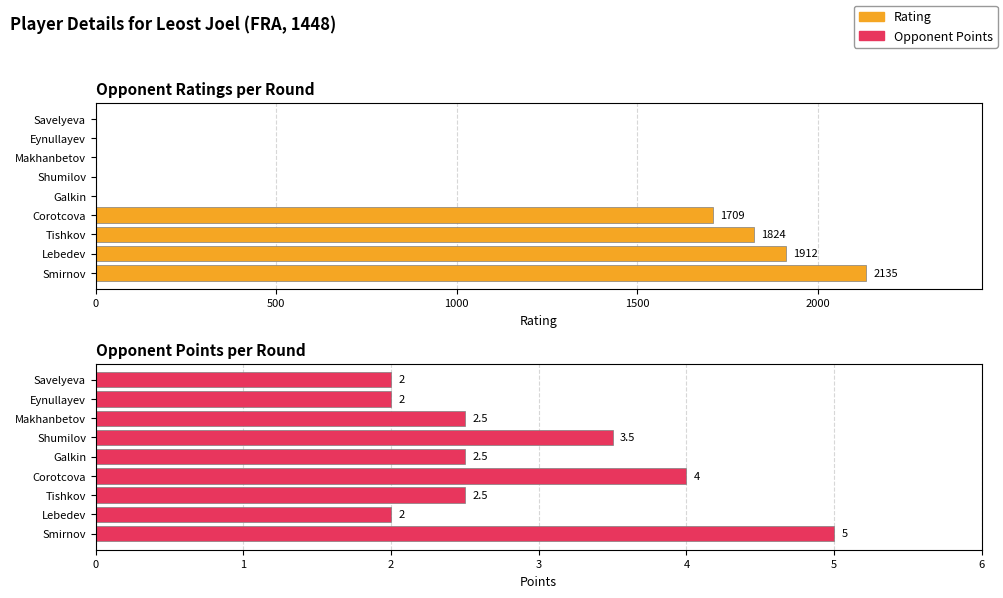

Reading right to left, what are all the values shown in this chart?

Rating: 0.0	0.0	0.0	0.0	0.0	1709.0	1824.0	1912.0	2135.0
Opponent Points: 2.0	2.0	2.5	3.5	2.5	4.0	2.5	2.0	5.0